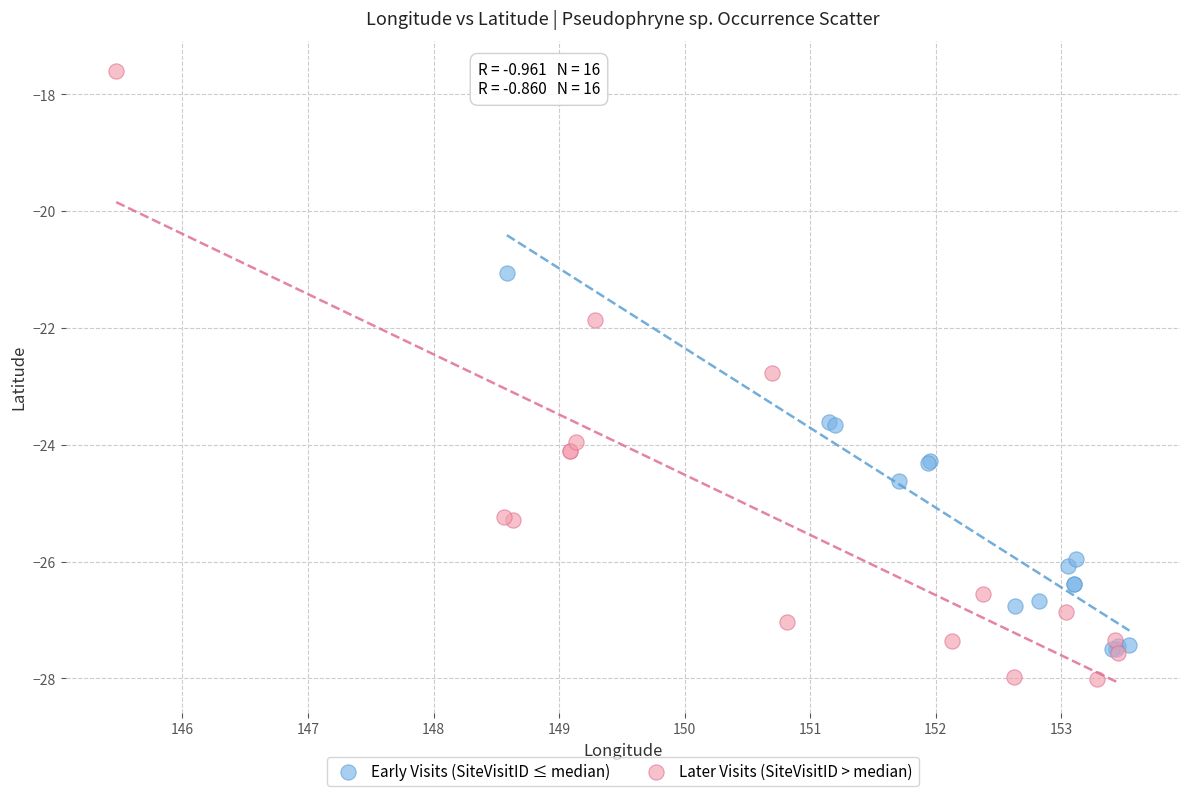

Which series contains the highest Y value?

Later Visits (SiteVisitID > median)